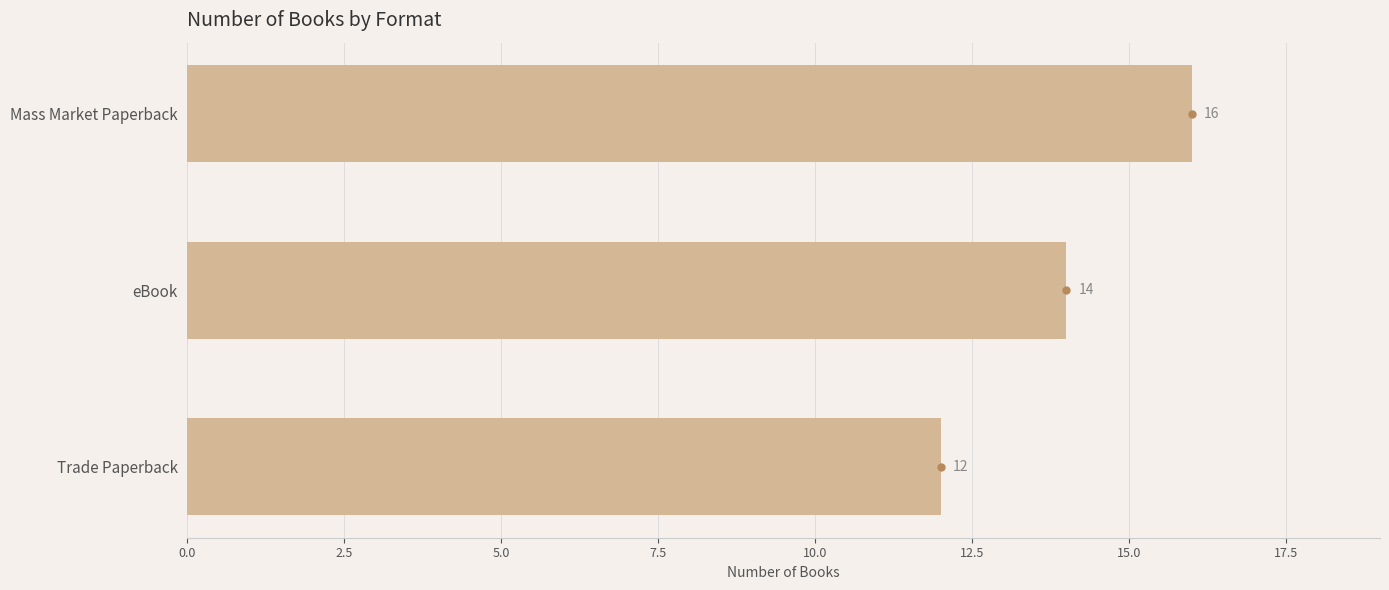

Reading top to bottom, extract all data points from this chart.

Mass Market Paperback=16	eBook=14	Trade Paperback=12